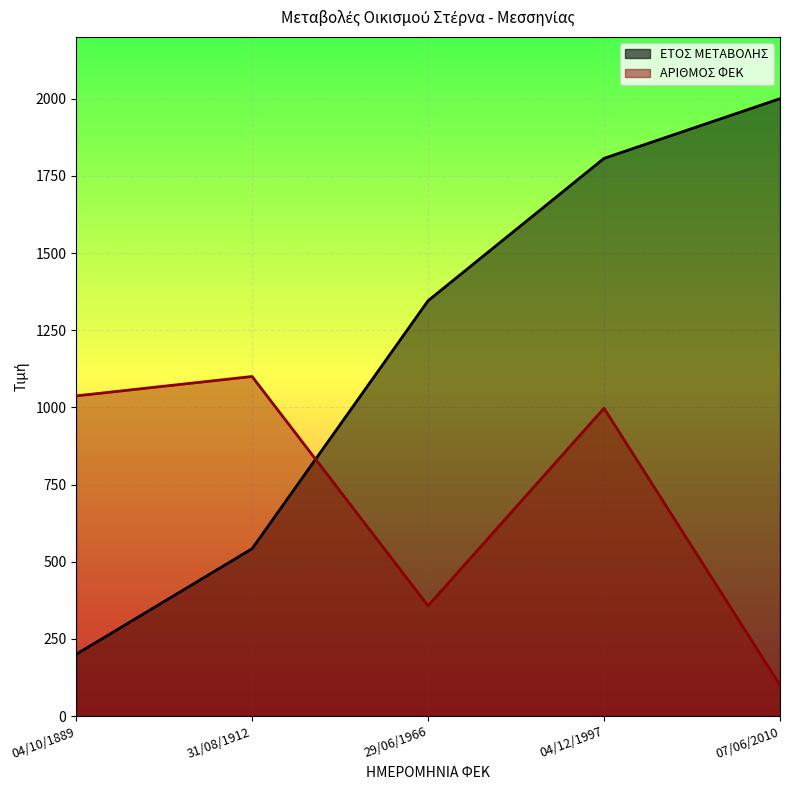

List the series in order of their overall mean, highest first.

ΕΤΟΣ ΜΕΤΑΒΟΛΗΣ, ΑΡΙΘΜΟΣ ΦΕΚ